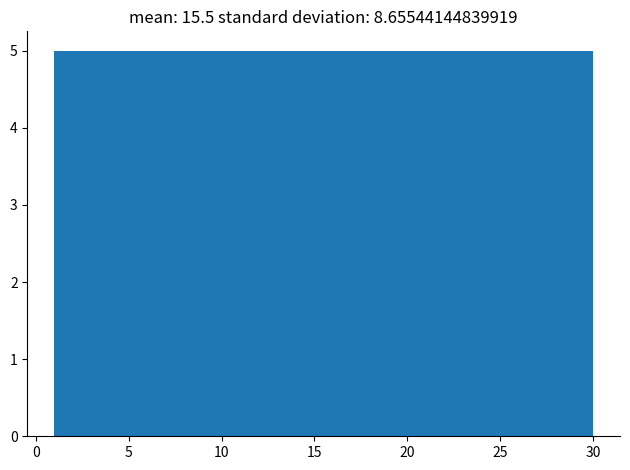

Reading left to right, list every bar in this chart as the range it spans on the x-axis followed by its height. Neither the bar edges nor the heights are printed on the chart, so give them approximately, as read against the axes.

1.0 to 6.0: 5
6.0 to 10.5: 5
10.5 to 15.5: 5
15.5 to 20.5: 5
20.5 to 25.0: 5
25.0 to 30.0: 5